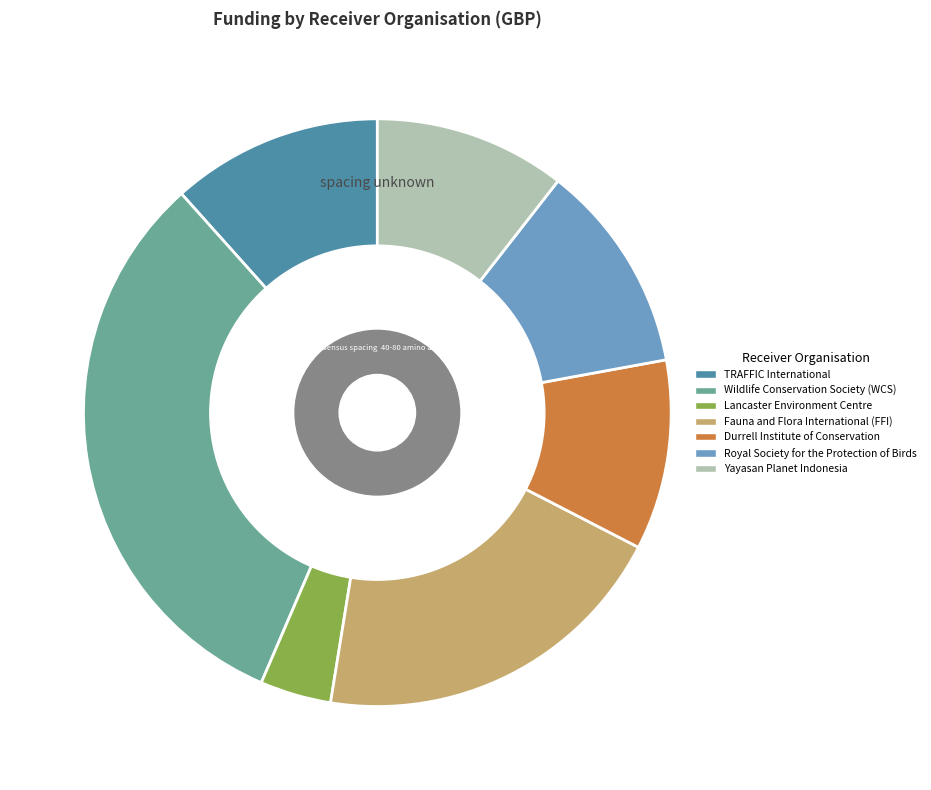

Count the number of slices in the pie.

7